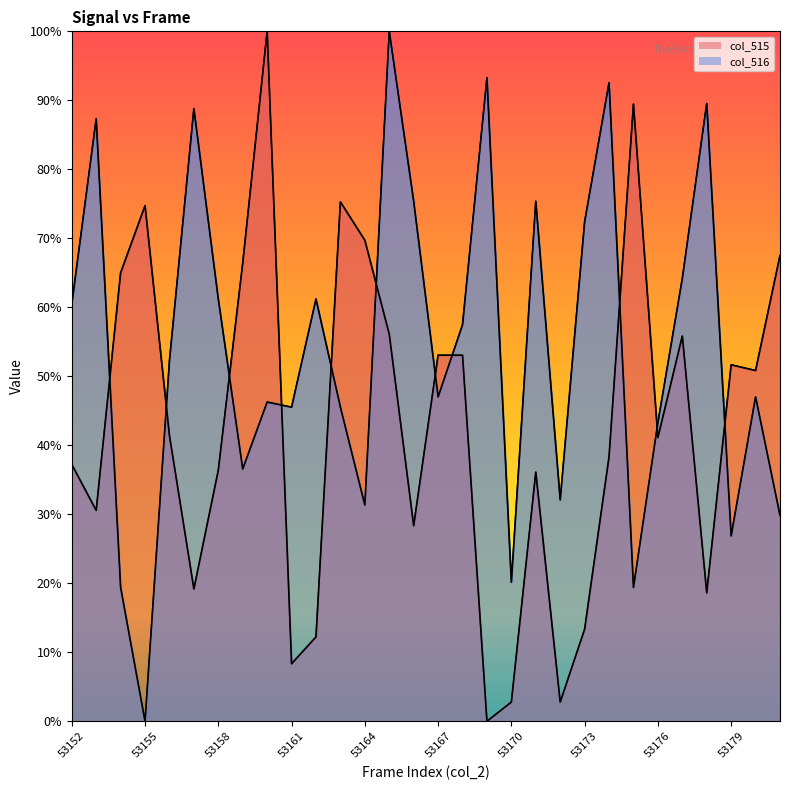

Does the chart have visible grid lines?

No